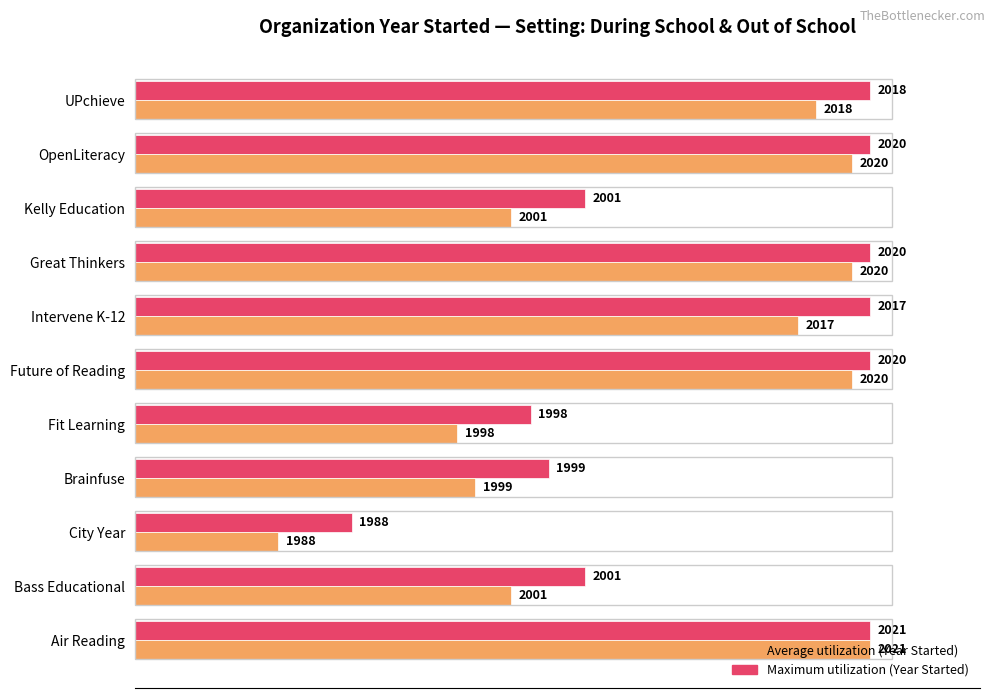

Reading right to left, transcribe all the data shown in this chart.

Max utilization (Year Started normalized): 100.0	100.0	61.2	100.0	100.0	100.0	53.9	56.3	29.5	61.2	100.0
Avg utilization (Year Started normalized): 92.7	97.6	51.2	97.6	90.2	97.6	43.9	46.3	19.5	51.2	100.0